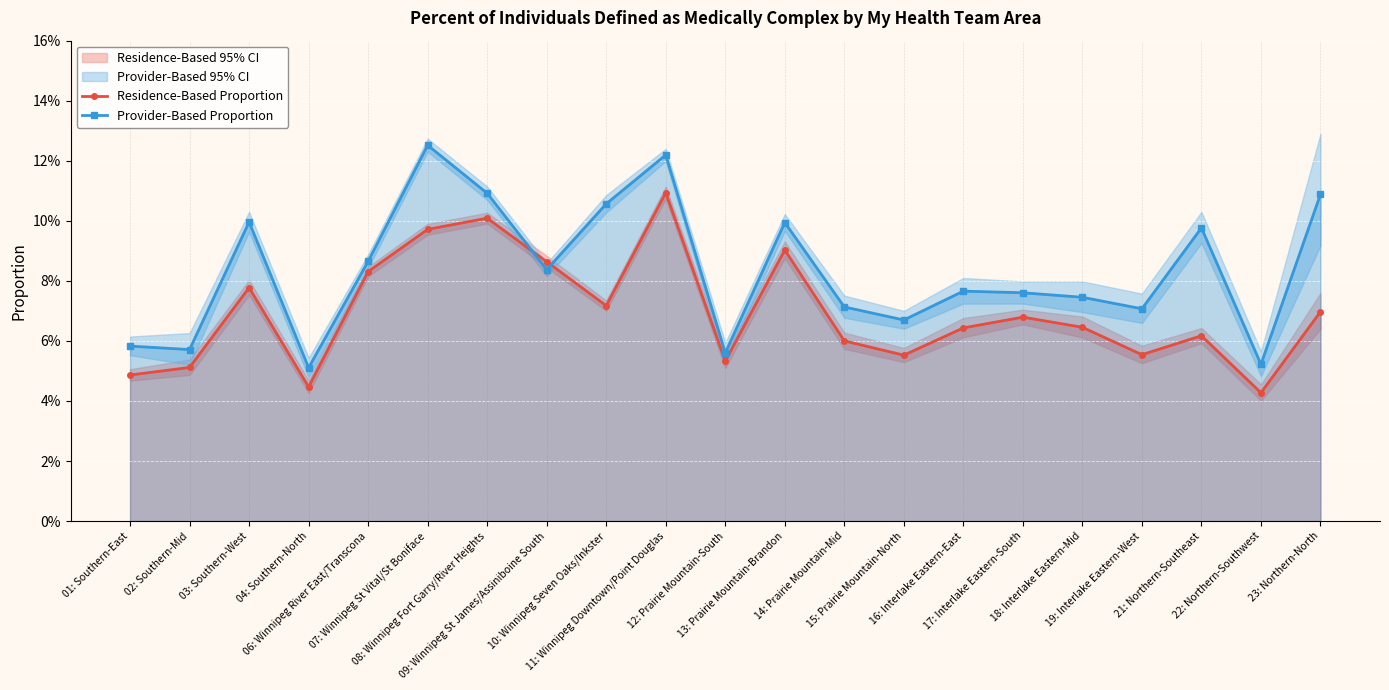

How many lines are shown in the chart?

2